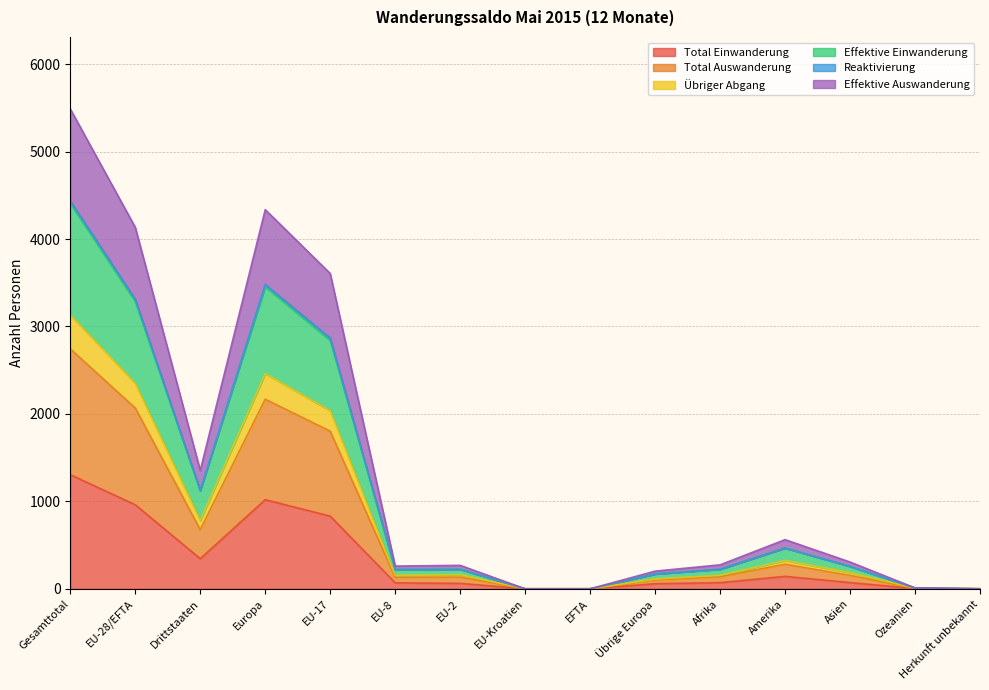

True or false: Effektive Auswanderung and Total Einwanderung intersect in this chart.

False